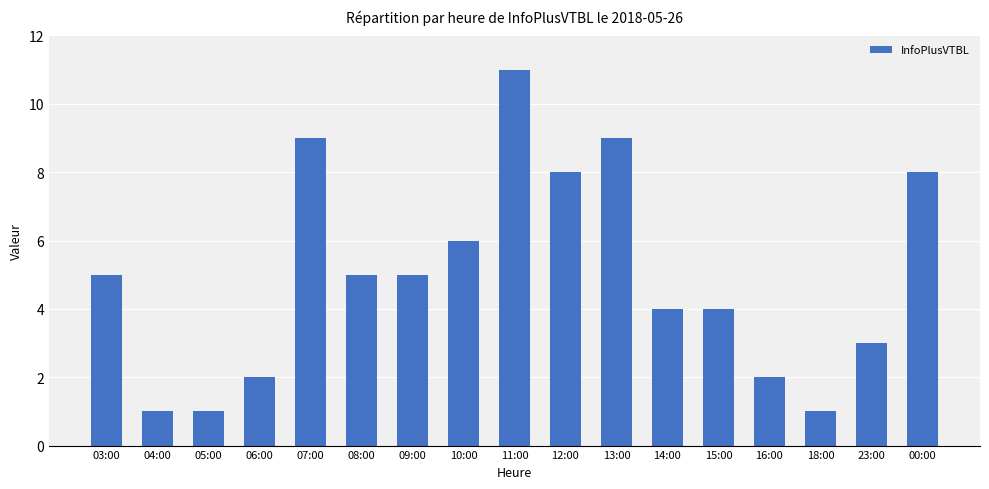

How many bars are there in total?

17